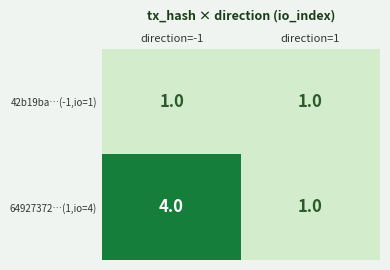

Count the number of categories in the chart.

2